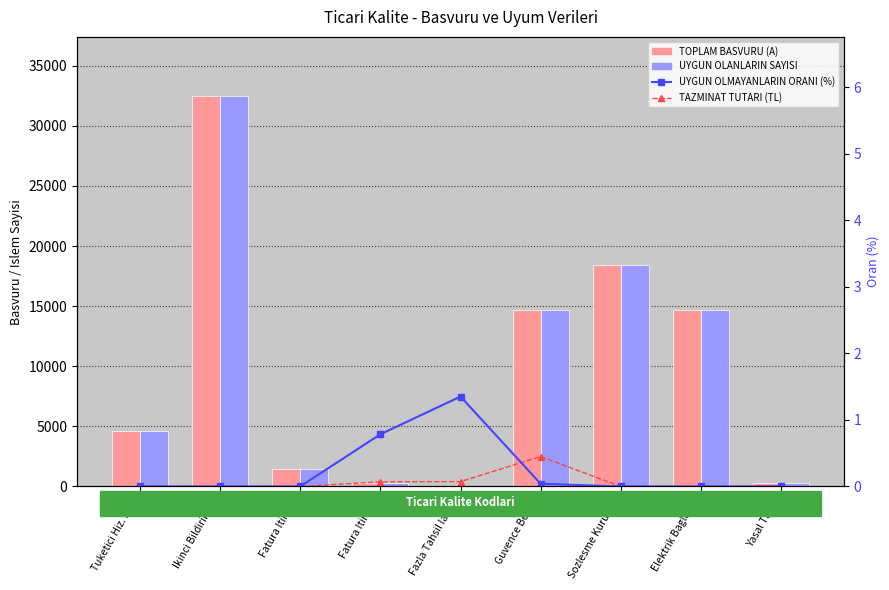

The value of TOPLAM BASVURU (A) at Fatura Itiraz 2 is 255.0. True or false?

True